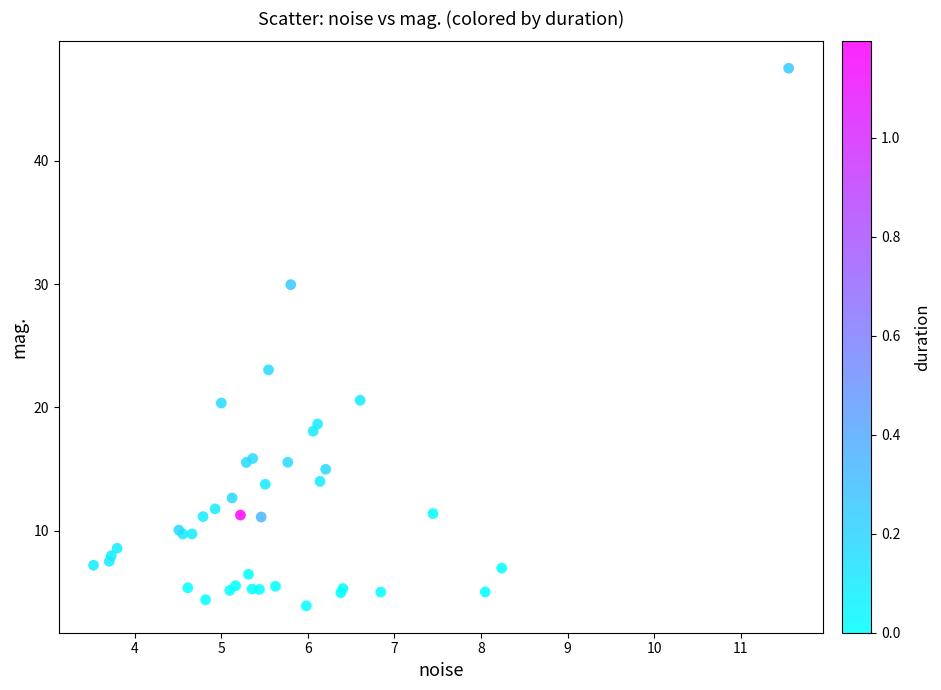

What Y value in the scatter plot is closest to 25?

23.0